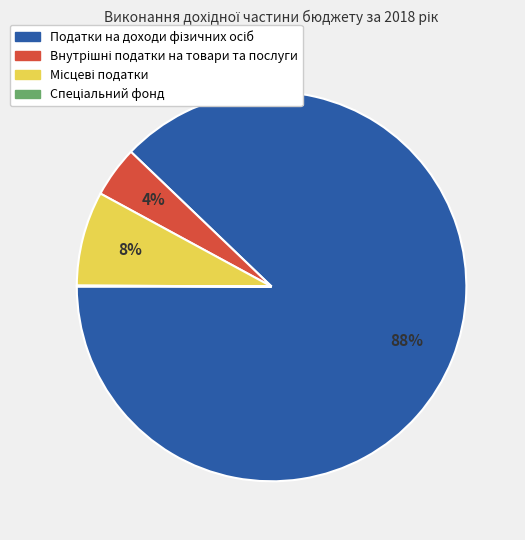

Is there any slice that represents more than half of the pie?

Yes